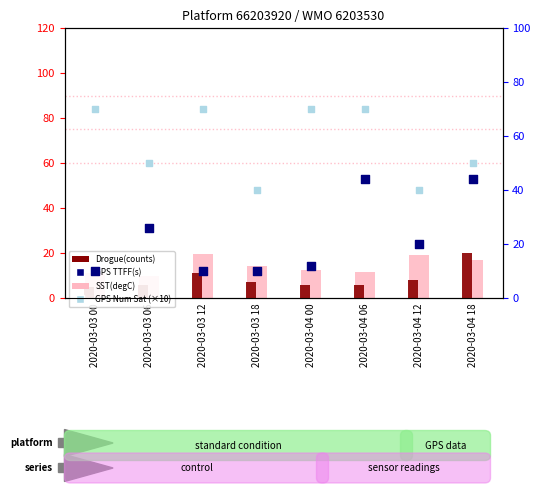

Which series has the largest Y range (max minus min)?

GPS TTFF(s)